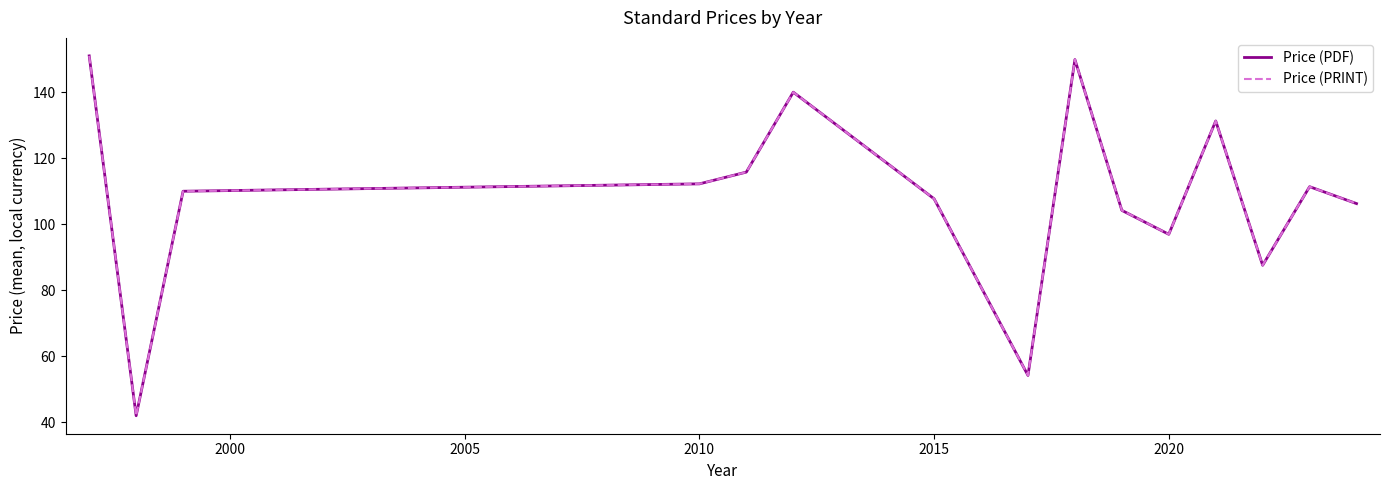

Does the chart have visible grid lines?

No